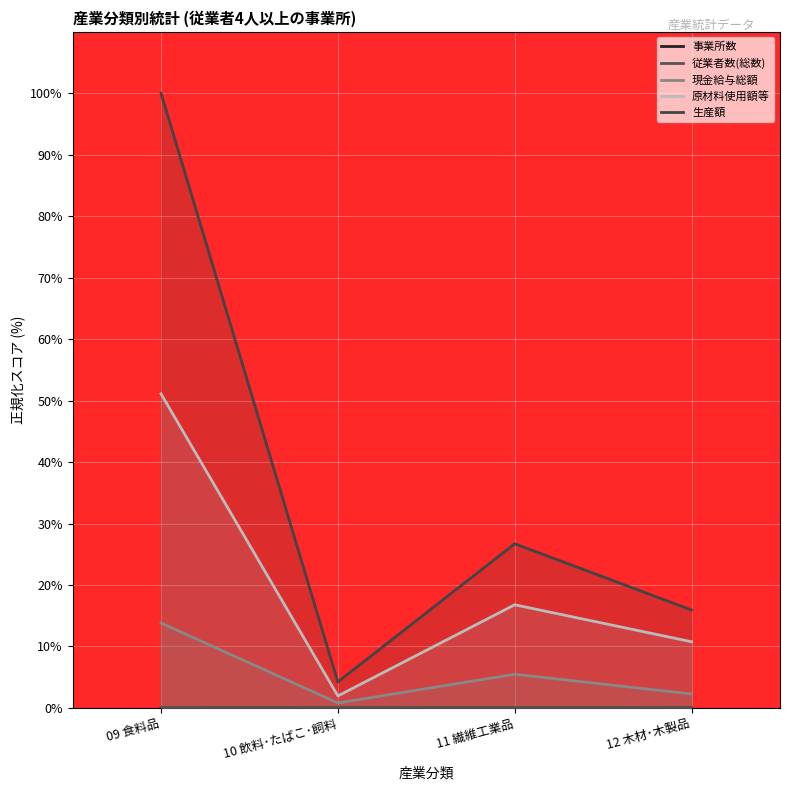

At which category is the sum across all series the highest?

09 食料品